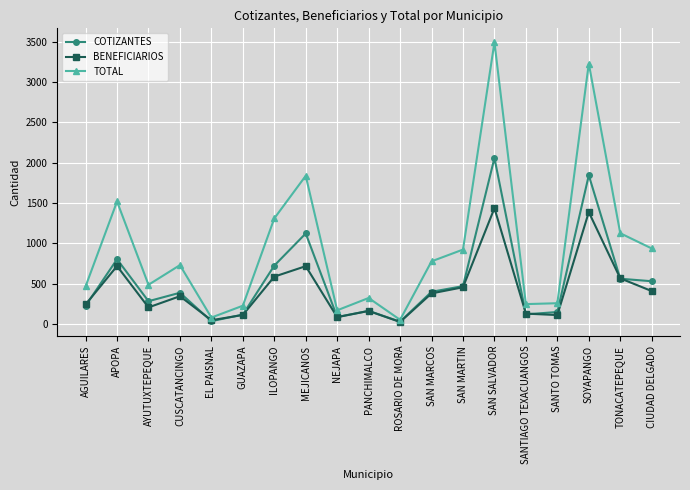

Which series has the largest total across all categories?

TOTAL